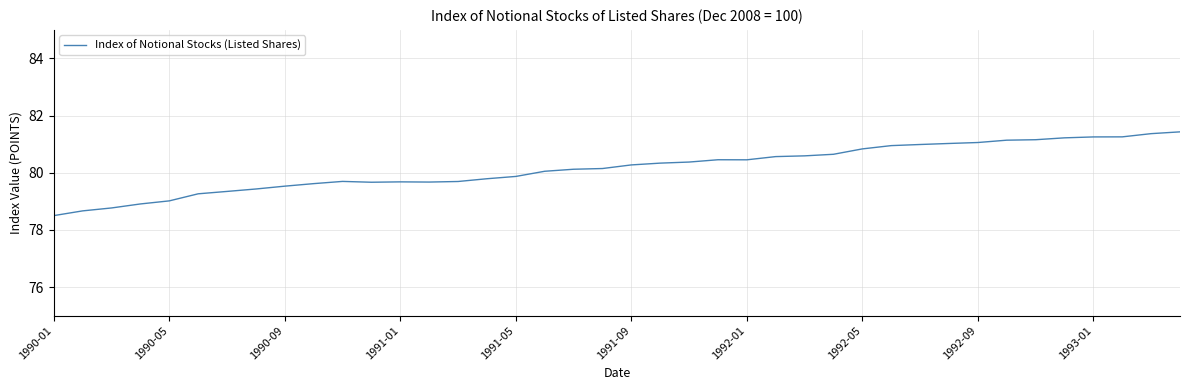

What is the minimum value shown in the chart?

78.5